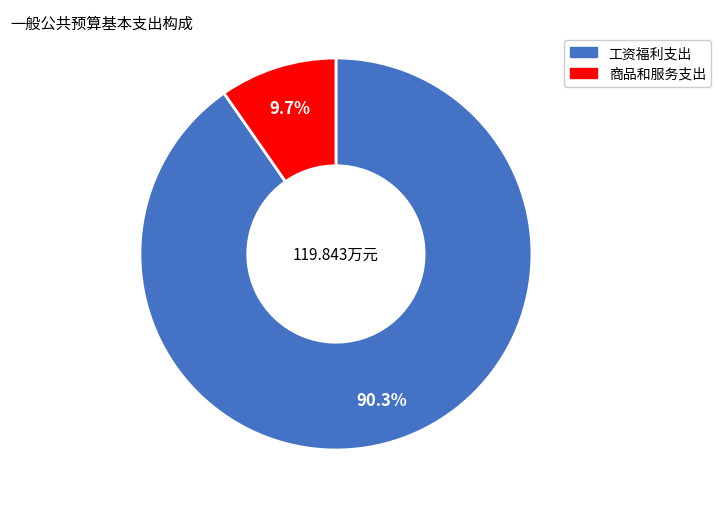

How many slices are in this pie chart?

2